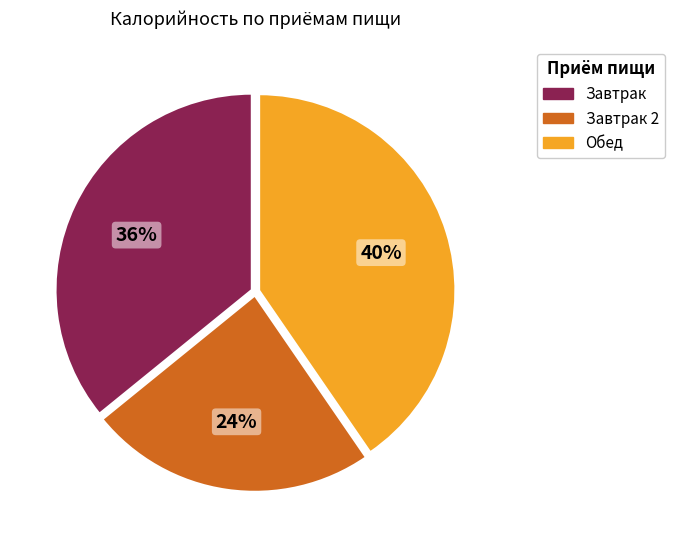

To the nearest percent, what is the average slice percentage?

33%